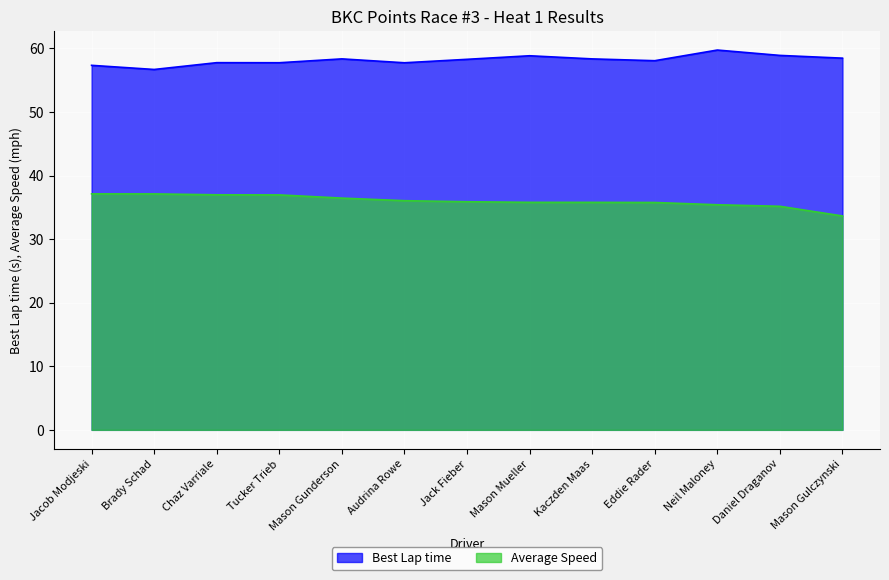

Which has a higher value, Tucker Trieb or Mason Mueller?

Mason Mueller